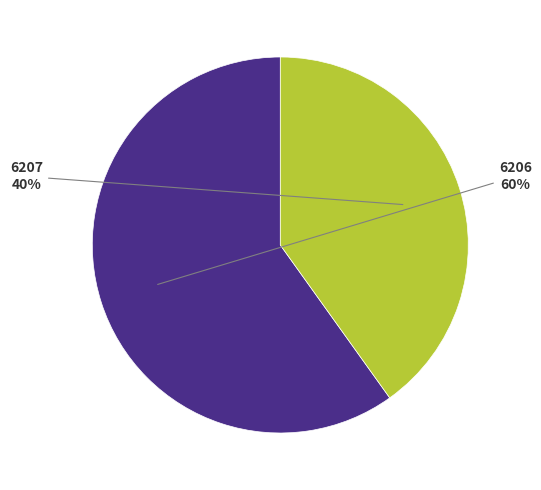

Is there a majority slice in this chart?

Yes